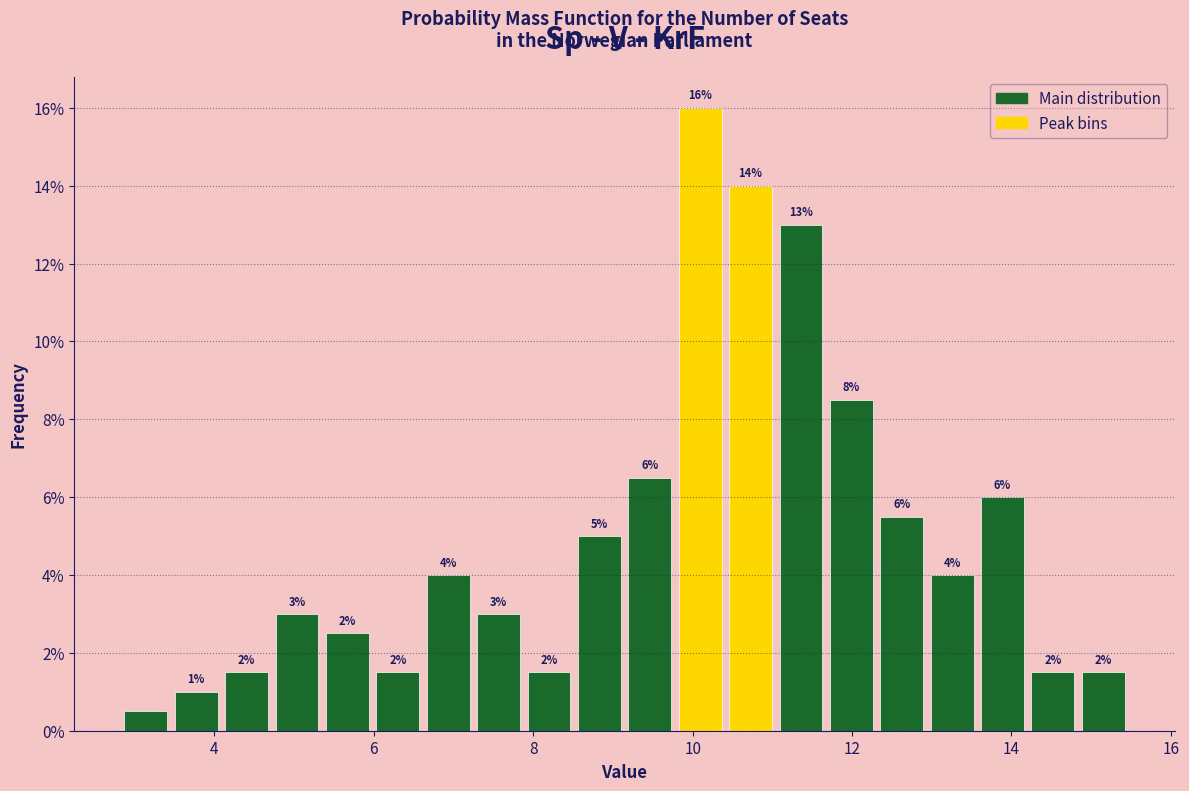

Read against the x-axis, roughly where is the centre of the tallest bar?

10.0